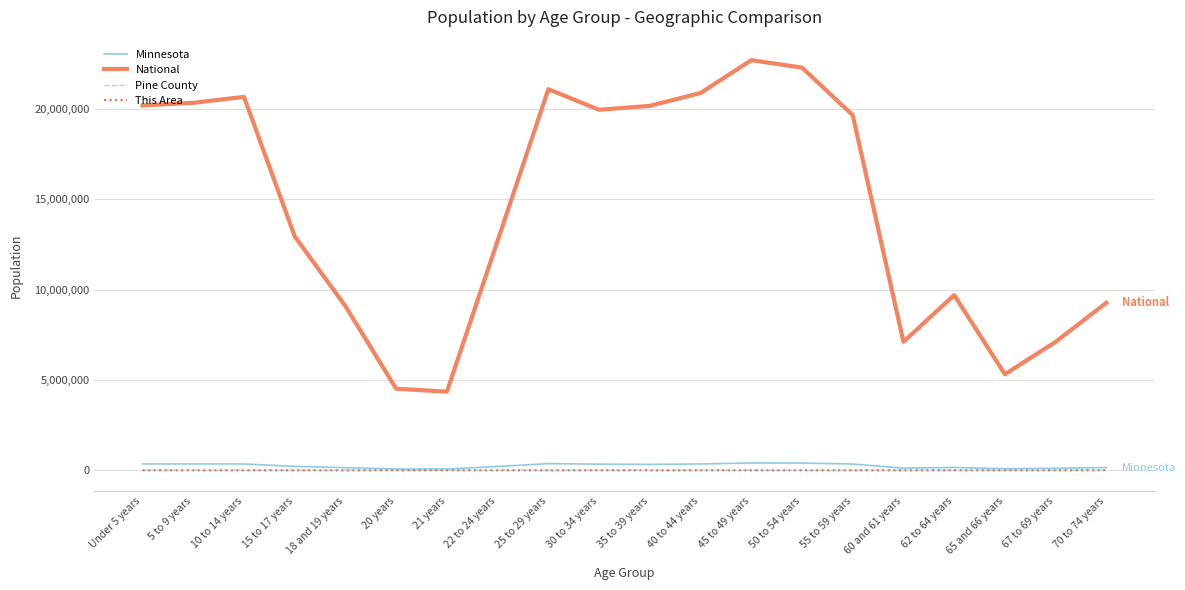

What is the highest value of the National series?

22708591